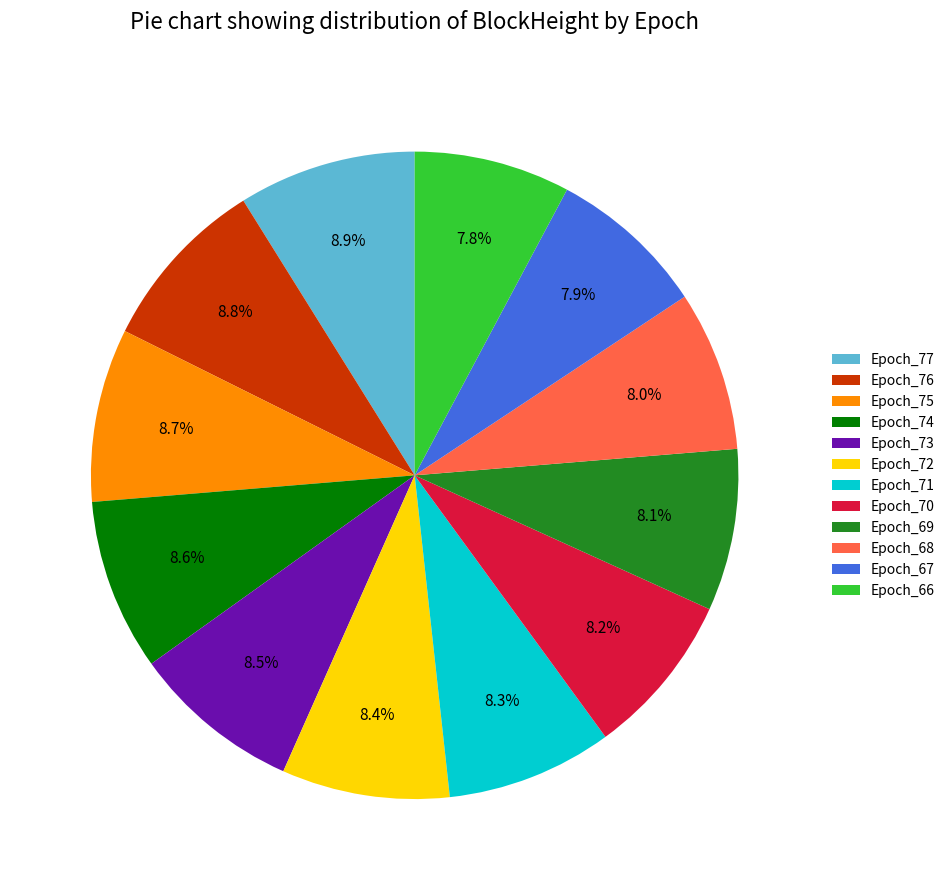

What percentage is the Epoch_77 slice, to the nearest percent?

9%